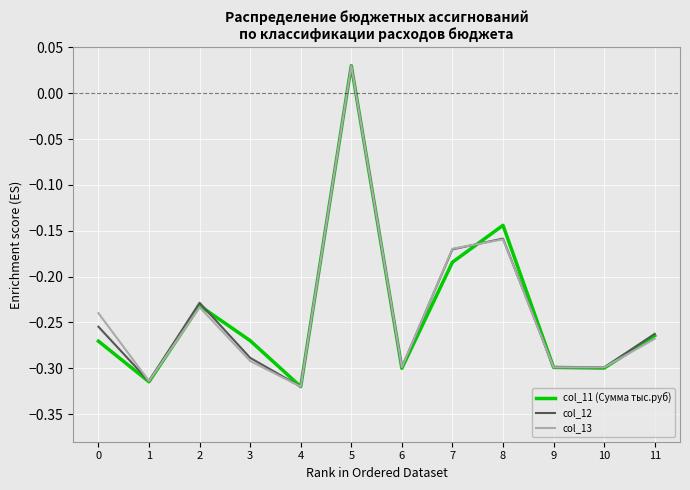

List the series in order of their overall mean, lowest first.

col_11 (Сумма тыс.руб), col_12, col_13